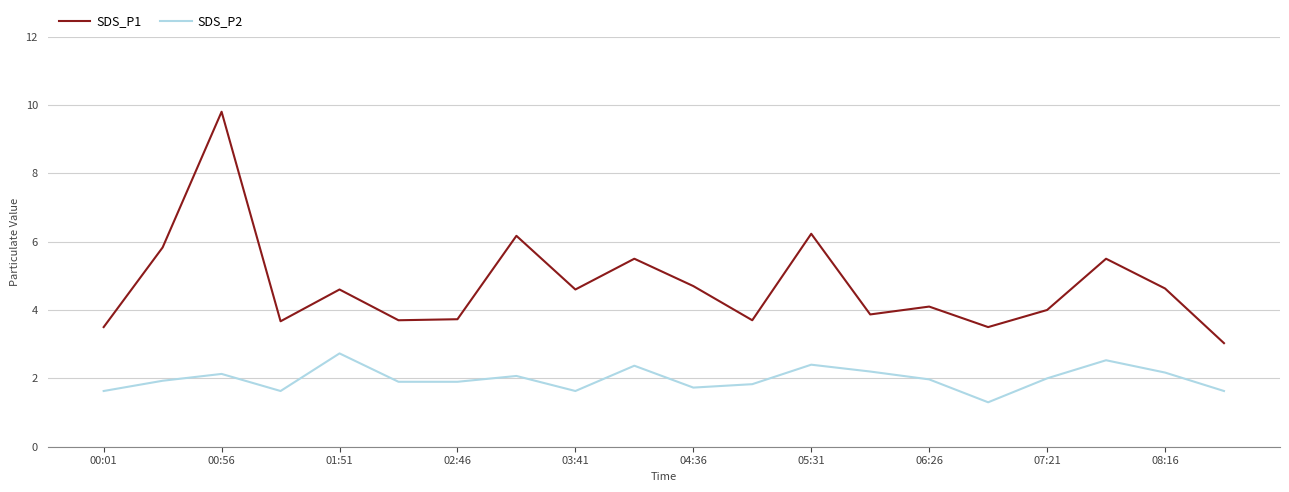

Which series has the largest range (max minus min)?

SDS_P1